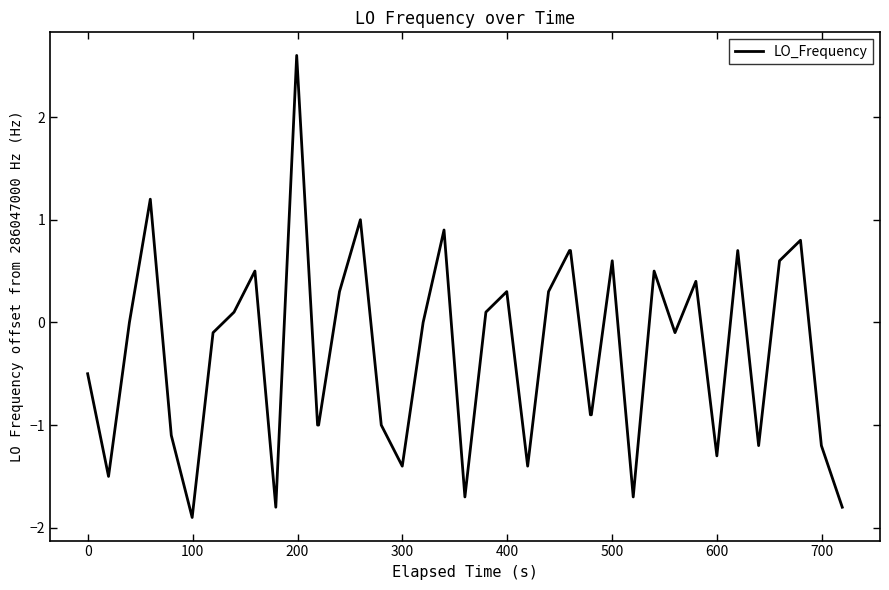

Does the chart display data point markers on the line(s)?

No